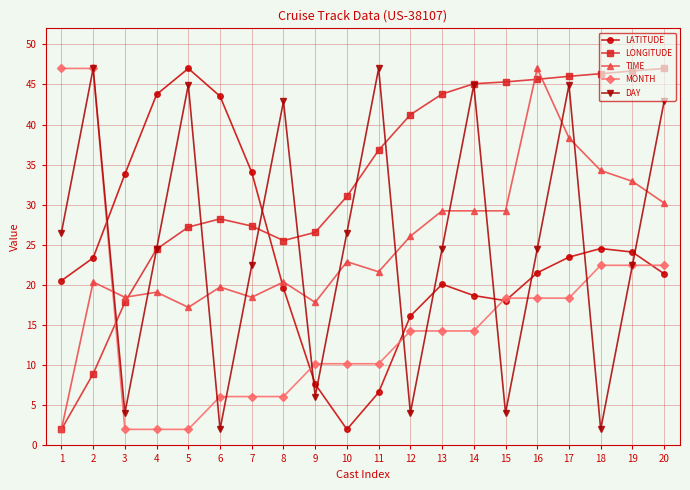

What is the greatest value displayed?

47.0